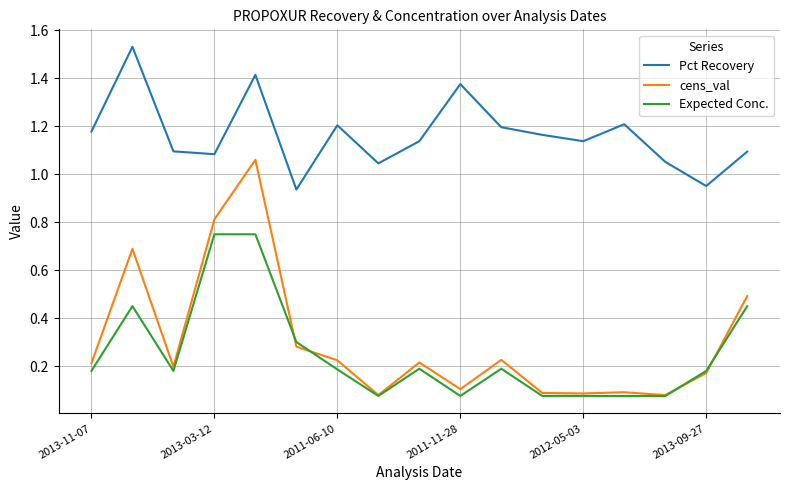

What are all the series names shown in the legend?

Pct Recovery, cens_val, Expected Conc.